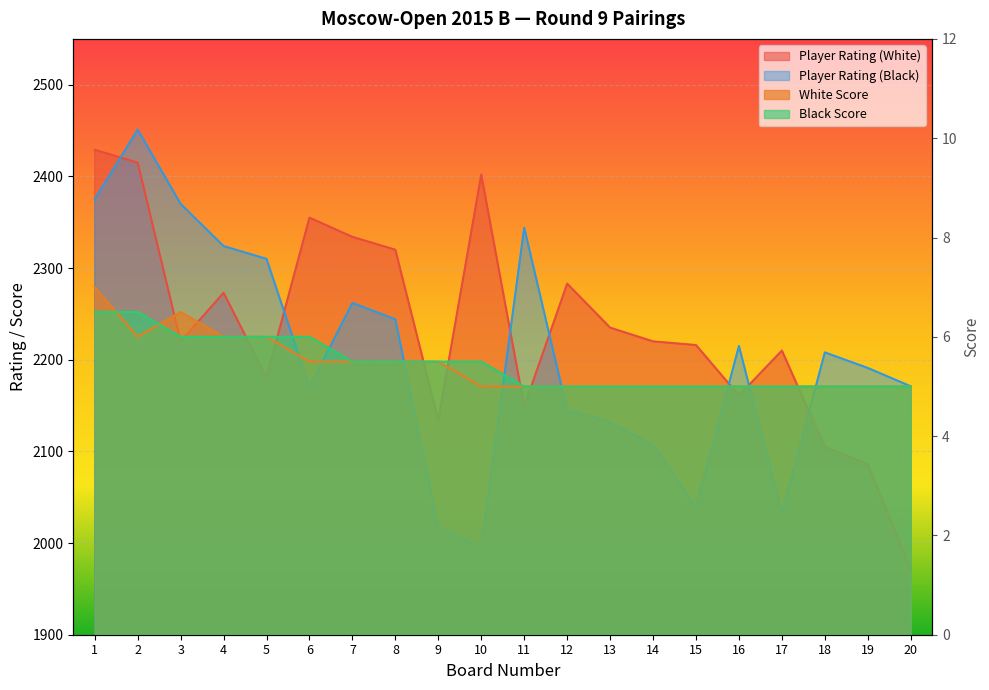

What is the spread (max minus min) of values at 6?

2349.5